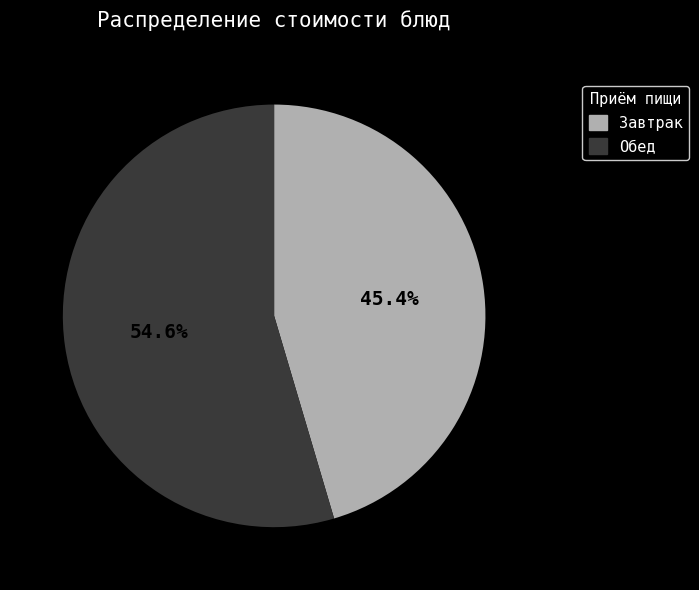

Approximately how many times larger is the value at Завтрак compared to Обед?

0.8